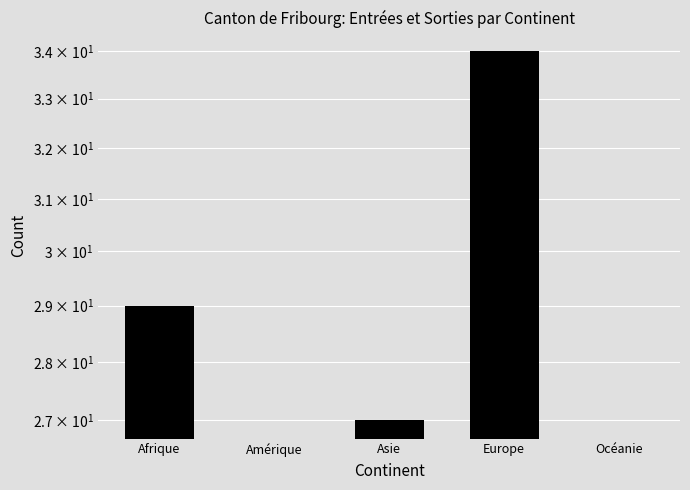

Reading left to right, what are all the values shown in this chart?

Afrique=29	Amérique=0	Asie=27	Europe=34	Océanie=0